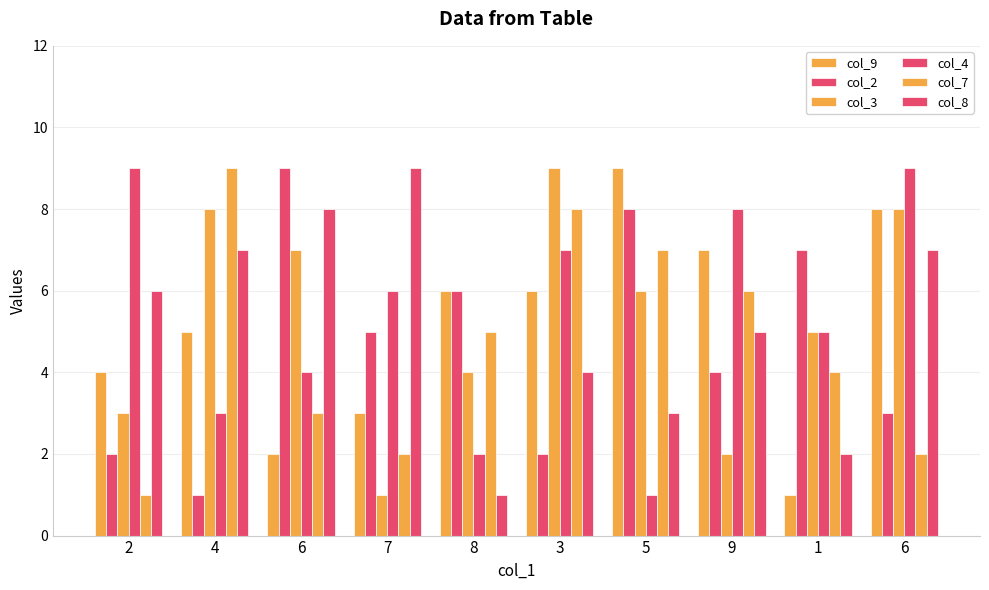

Which series has the largest total across all categories?

col_4